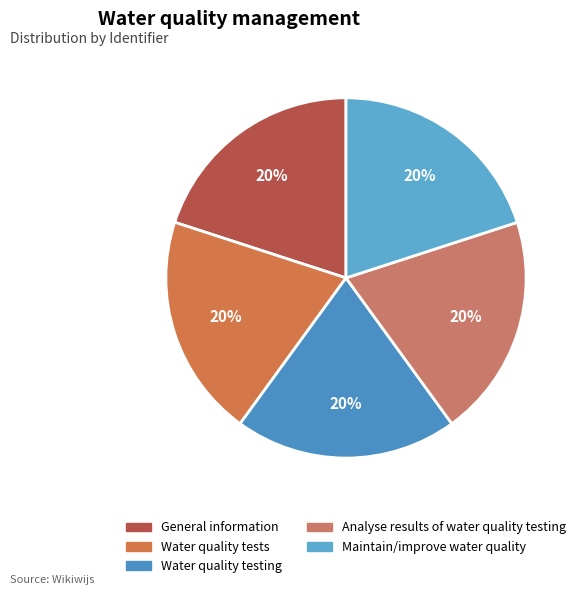

How many slices are in this pie chart?

5